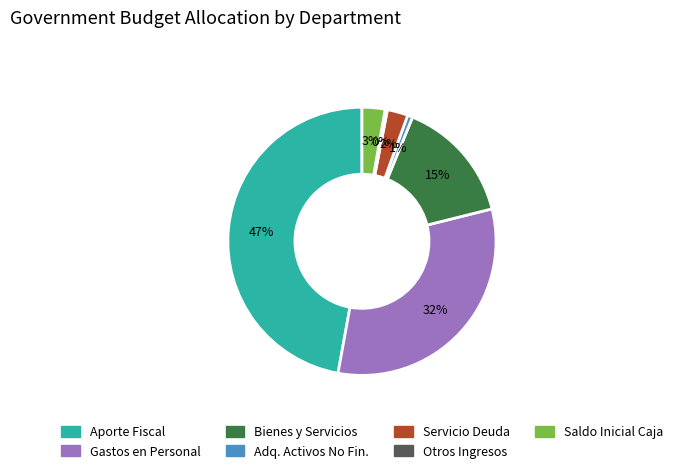

Does any single category account for the majority?

No